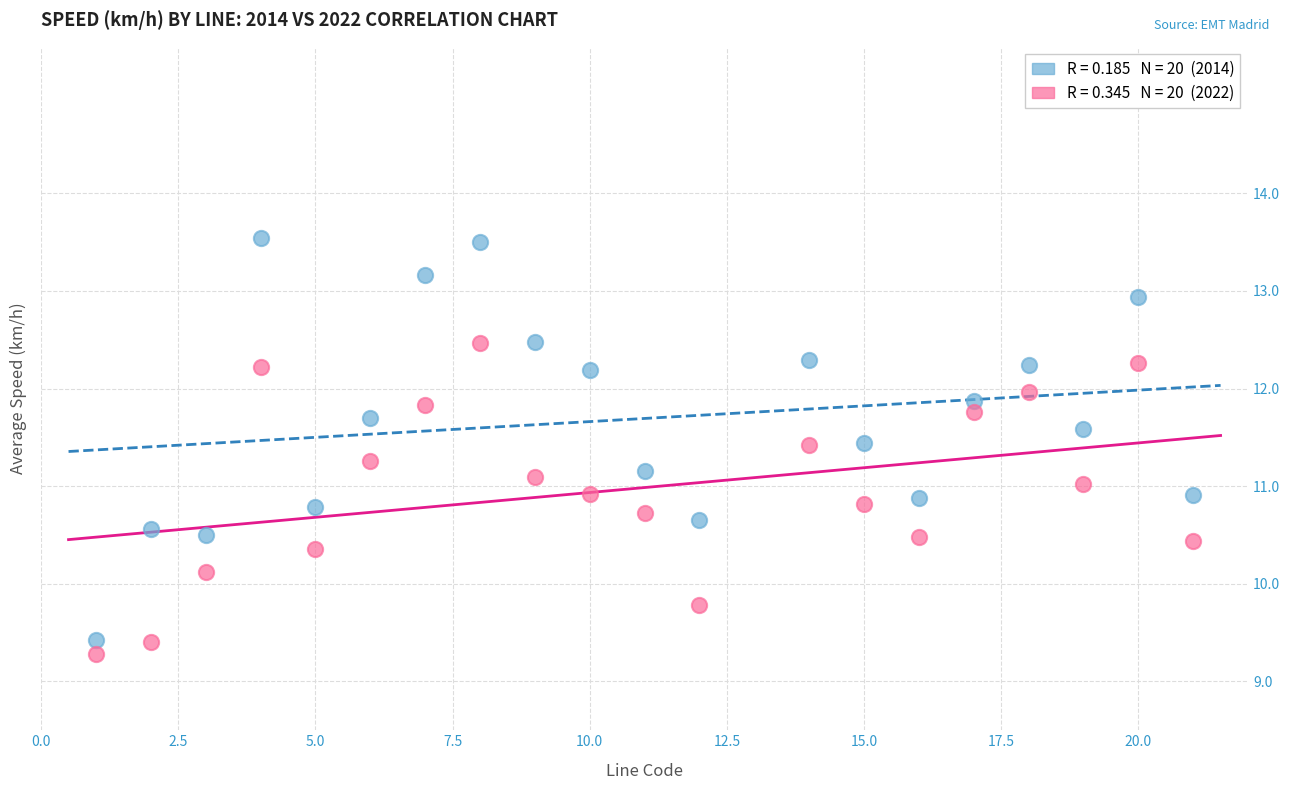

Across all data points, what is the range of X values (max minus min)?

20.0